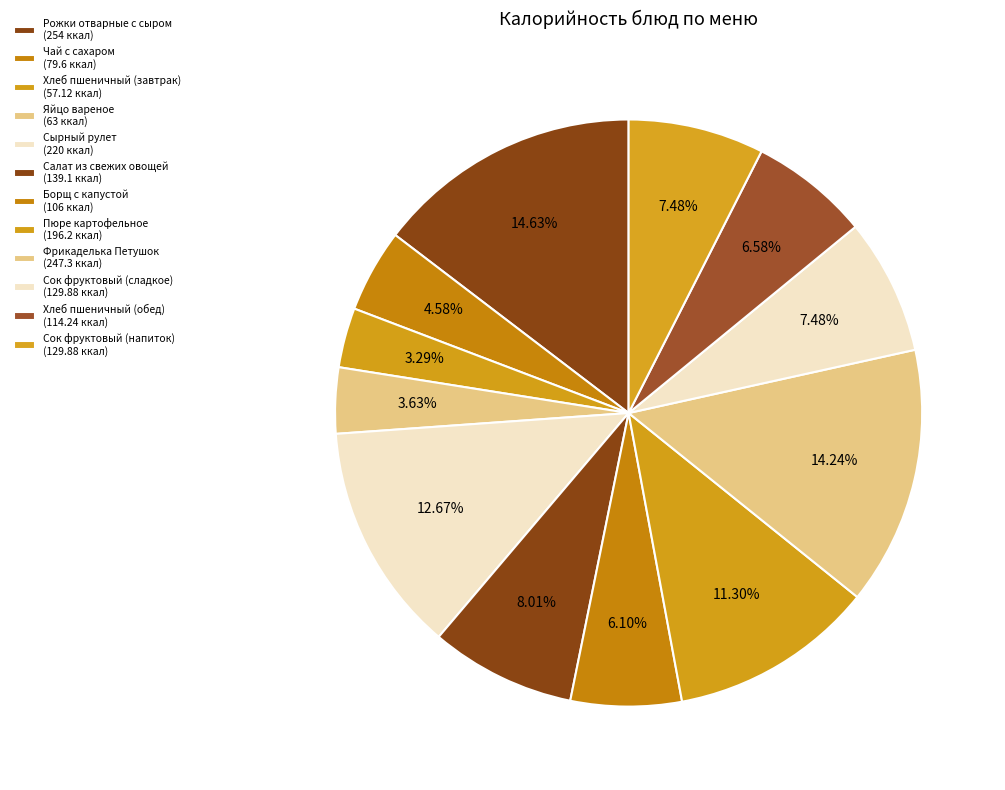

Is it true that Сырный рулет is 23% of the pie?

False